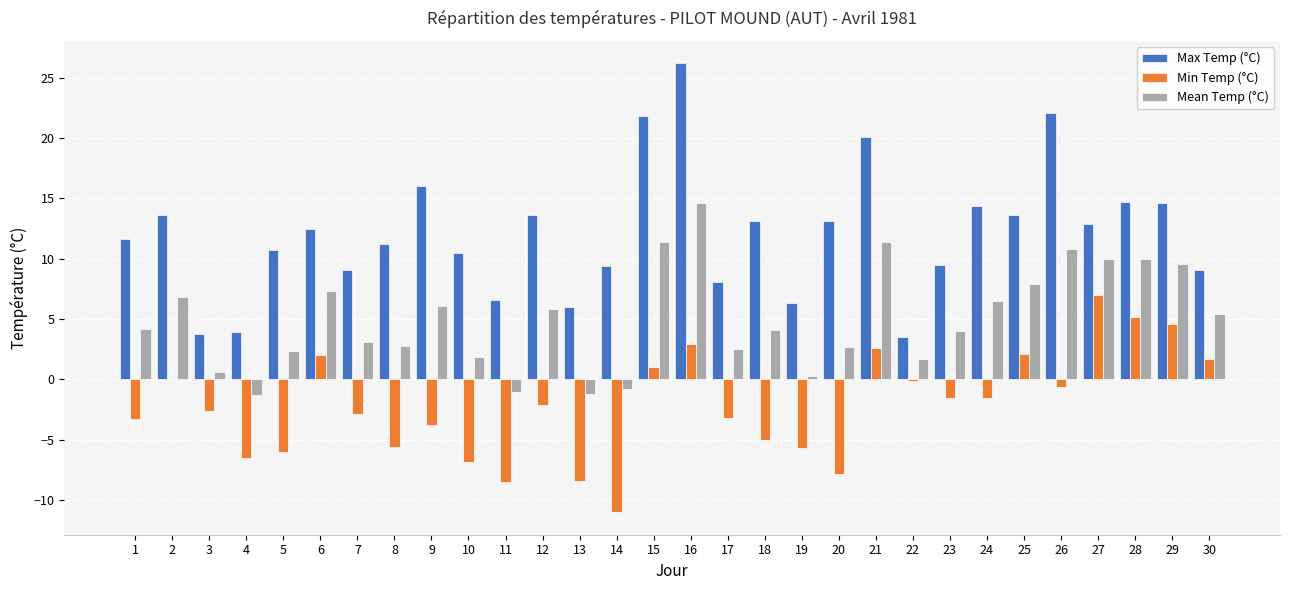

What is the maximum value for Min Temp (°C)?

7.0